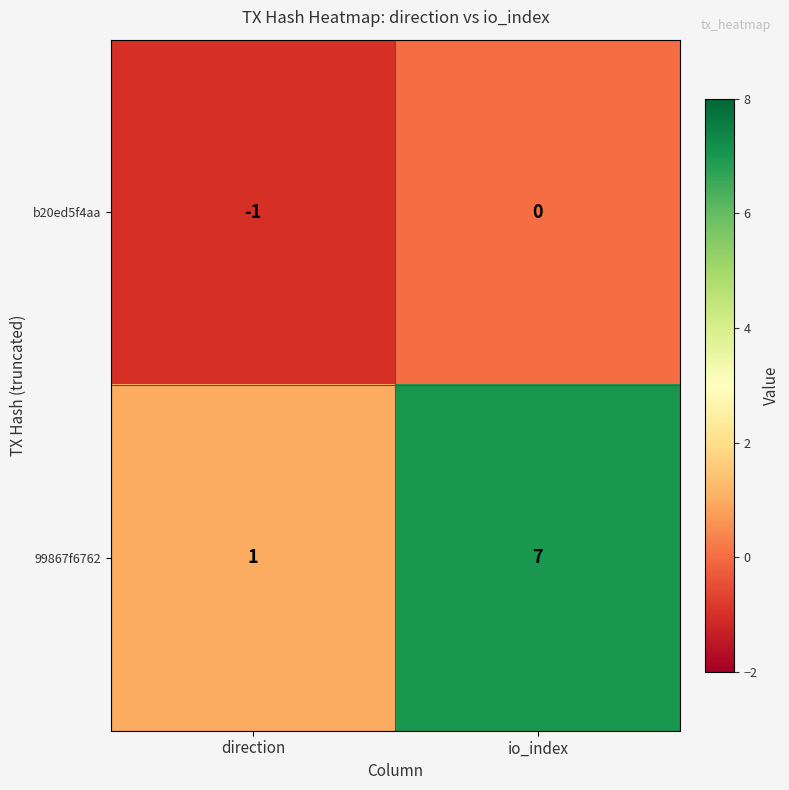

At which label is b20ed5f4aa closest to 0?

io_index